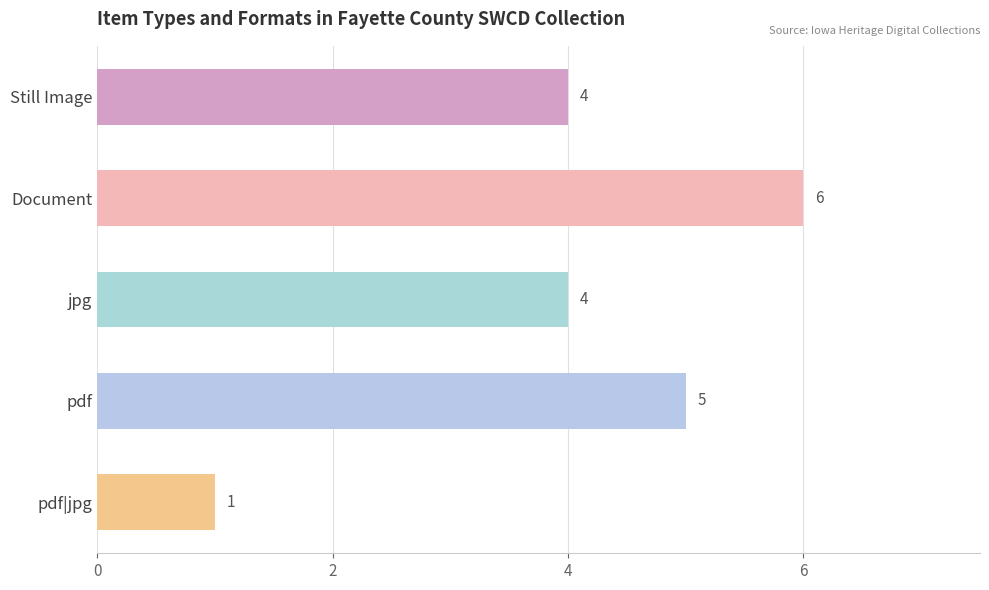

Is it true that the value at Still Image is 4?

True